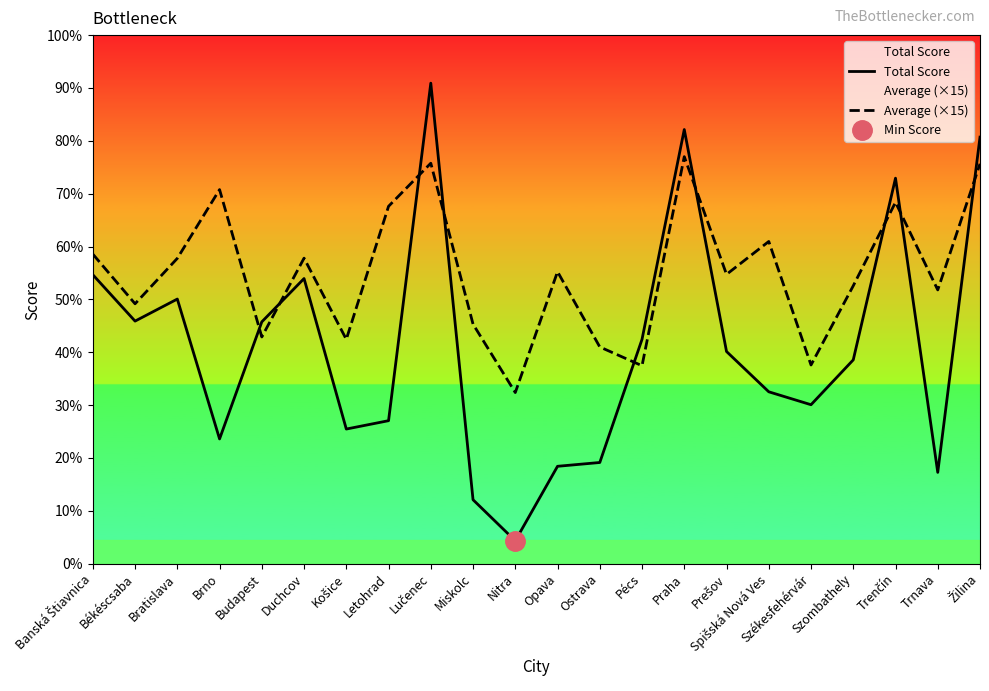

The Total Score series shows 319.0 at Békéscsaba. True or false?

True